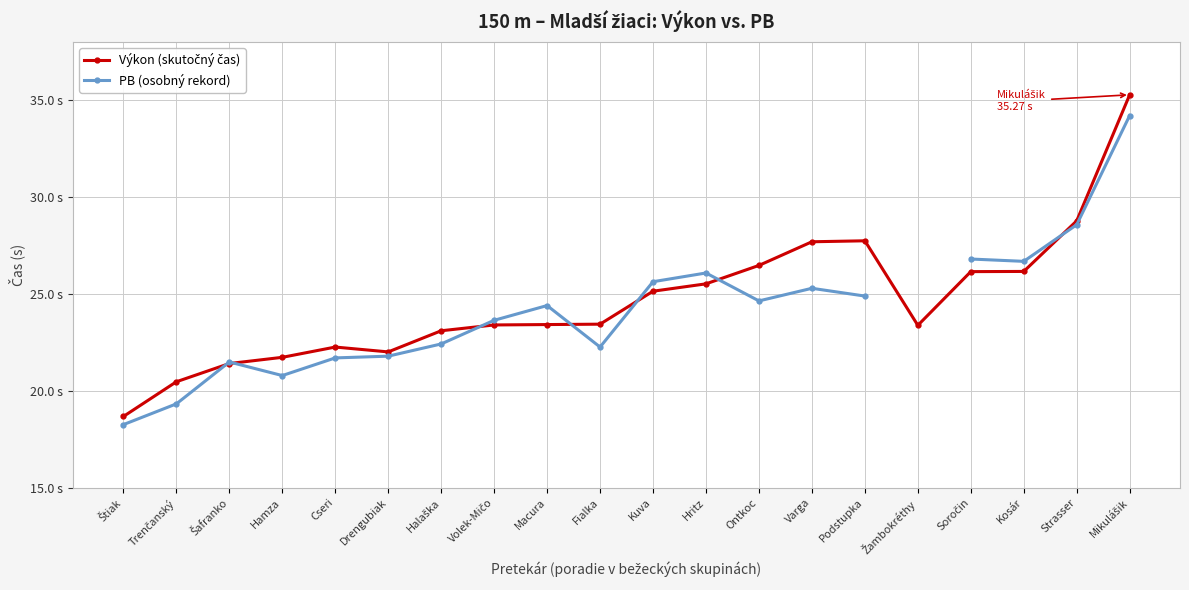

What is the label of the 8th point from the right?

Ontkoc